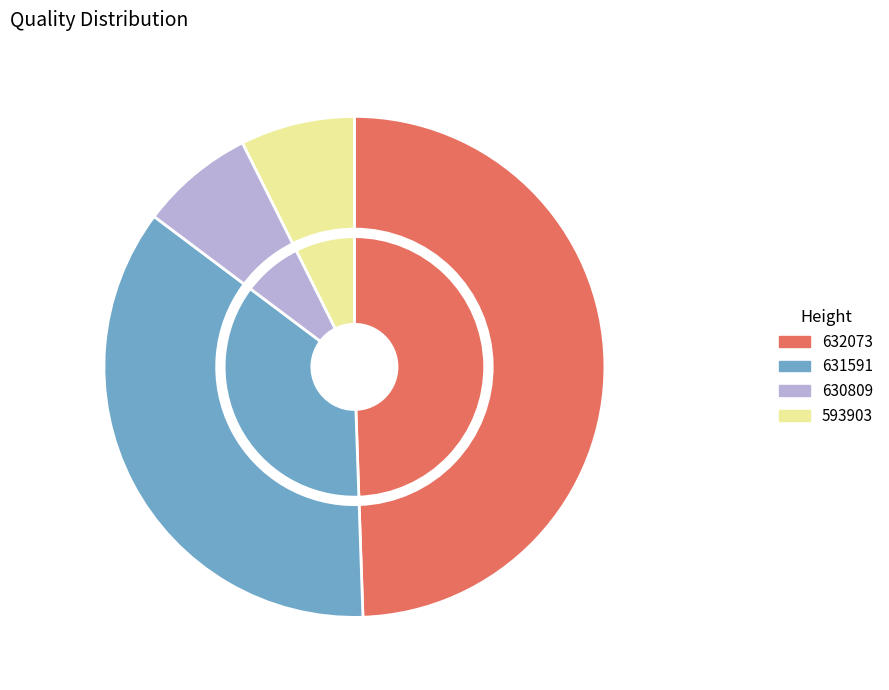

How many segments does this pie chart have?

4